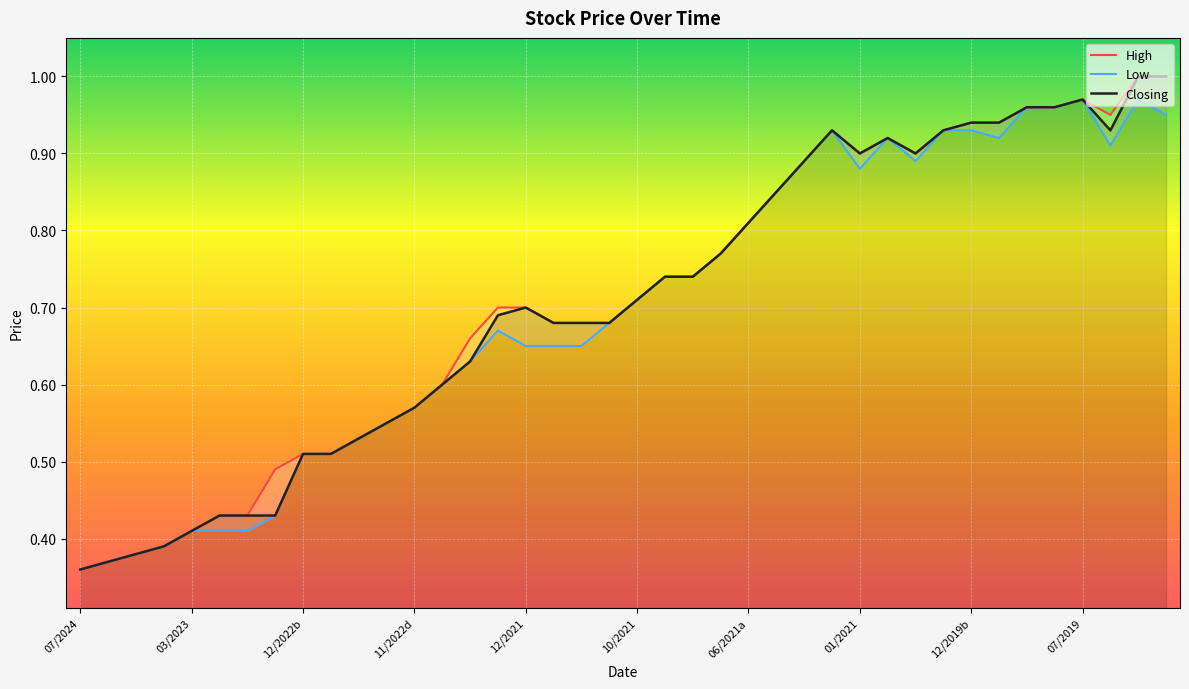

What is the difference between the High values at 16 and 31?

0.2